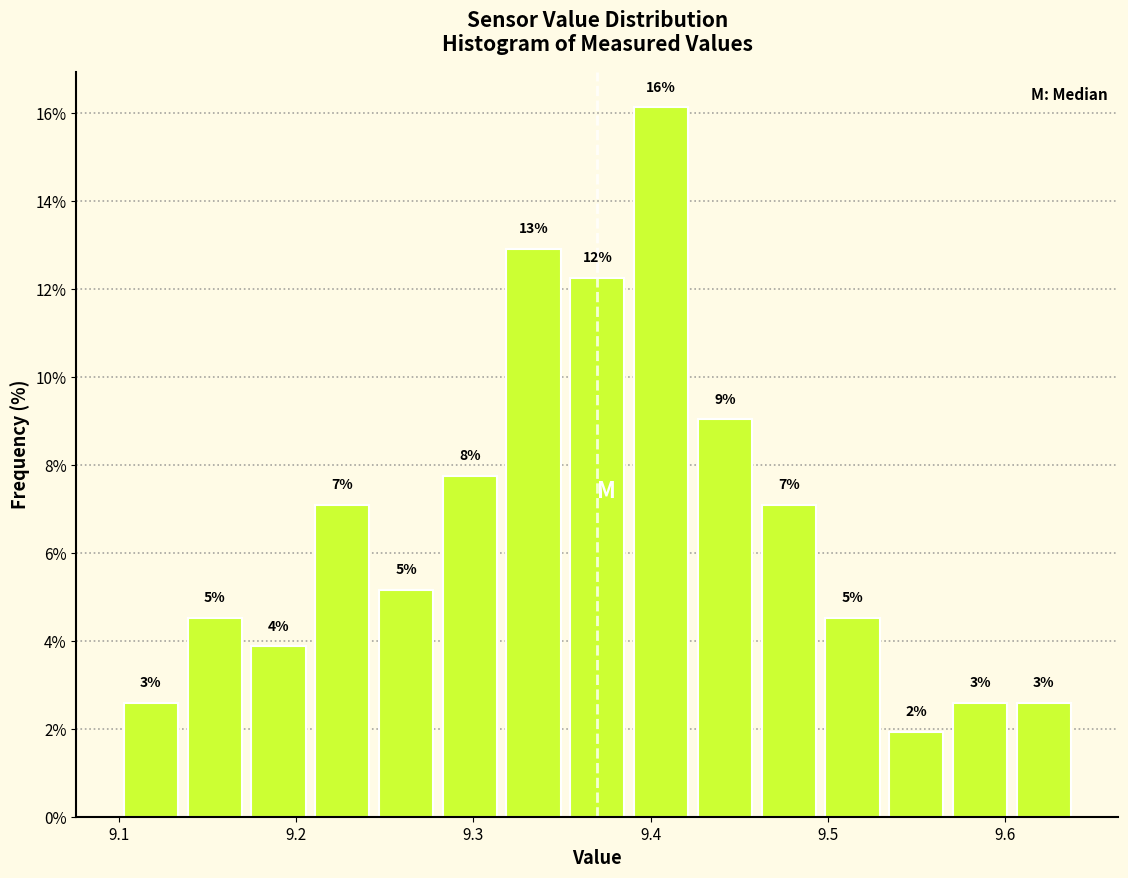

Around what value on the x-axis is the tallest bar? Give the approximate position of its centre, as read against the axis.

9.41